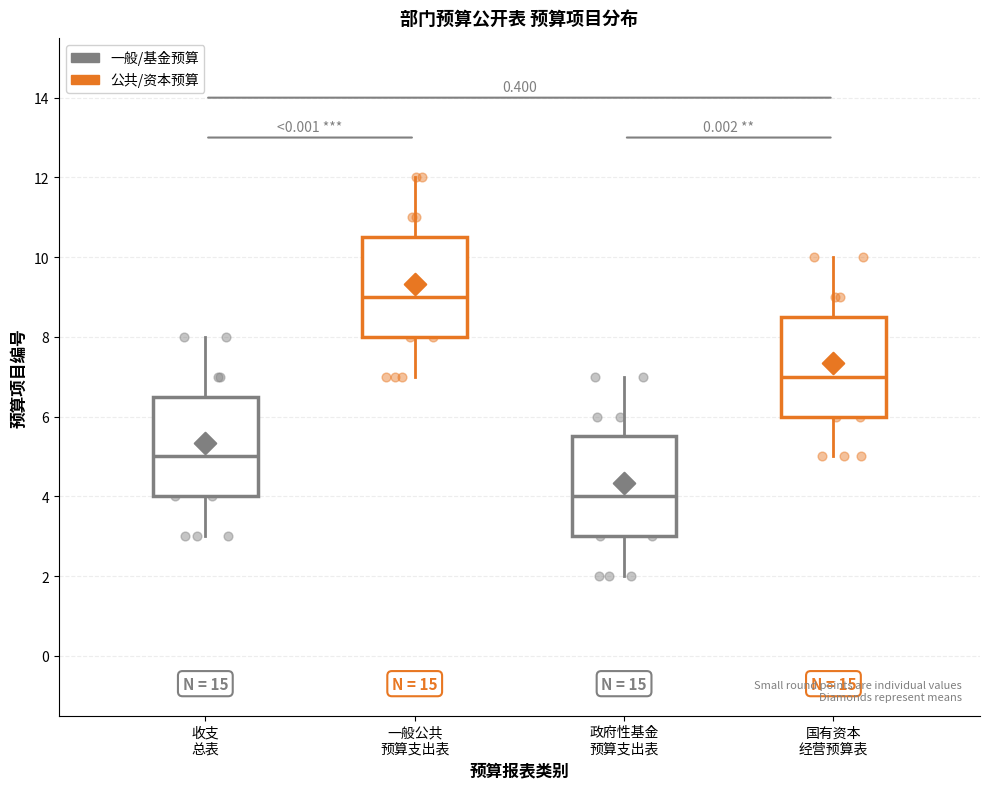

Reading left to right, read every box against the y-axis: the position of its median line, the range the box covers, and the ends of its whiskers. The values are not printed on the chart, so give them approximately, as read against the axis.

收支 总表: median 5.0, box 4.0 to 6.6, whiskers 3.0 to 8.0
一般公共 预算支出表: median 9.0, box 8.0 to 10.6, whiskers 7.0 to 12.0
政府性基金 预算支出表: median 4.0, box 3.0 to 5.6, whiskers 2.0 to 7.0
国有资本 经营预算表: median 7.0, box 6.0 to 8.6, whiskers 5.0 to 10.0